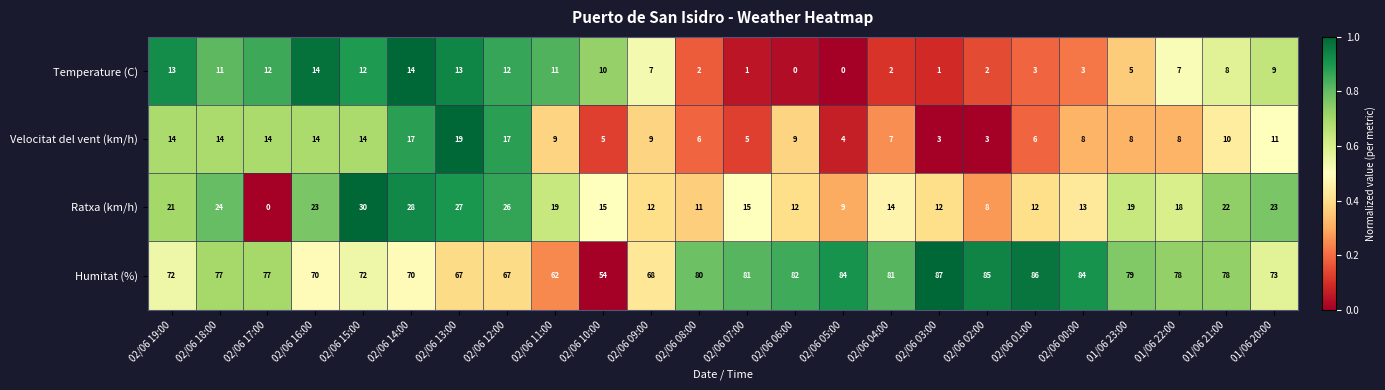

The Ratxa (km/h) series shows 15 at 02/06 10:00. True or false?

True